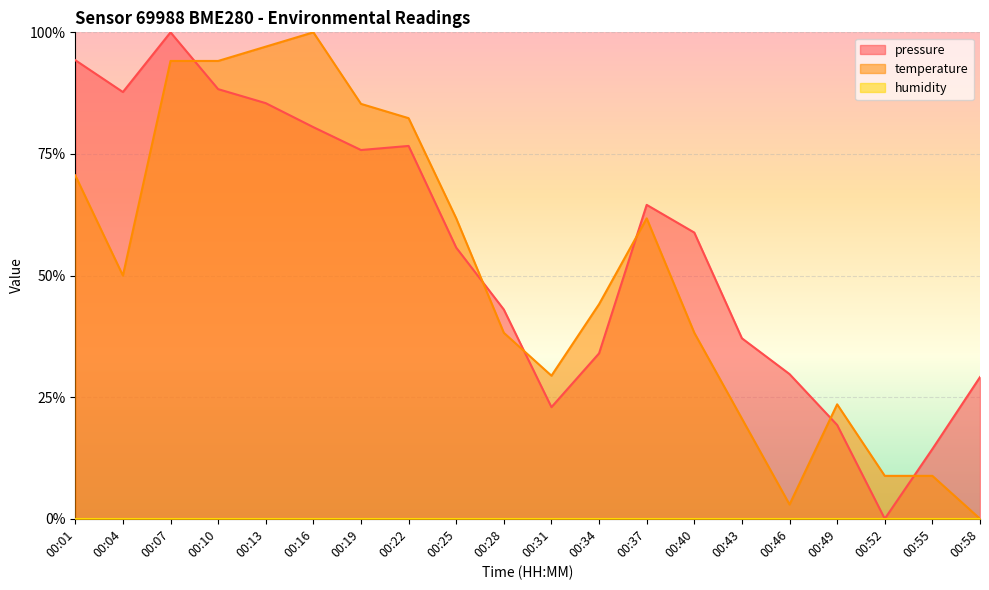

Does the chart display data point markers on the line(s)?

No